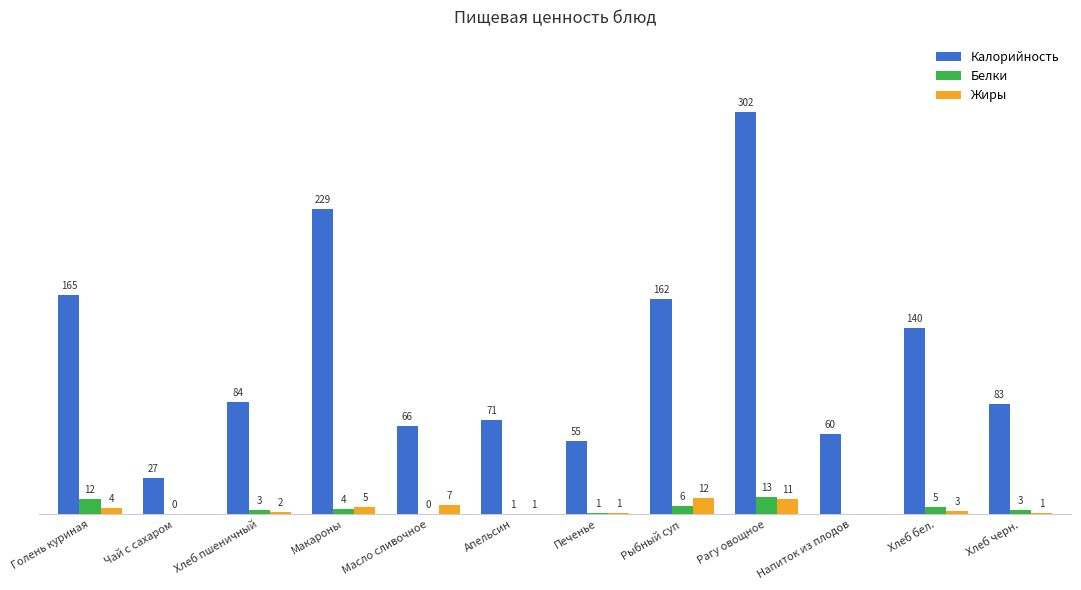

Where is Белки nearest to the value 6?

Рыбный суп